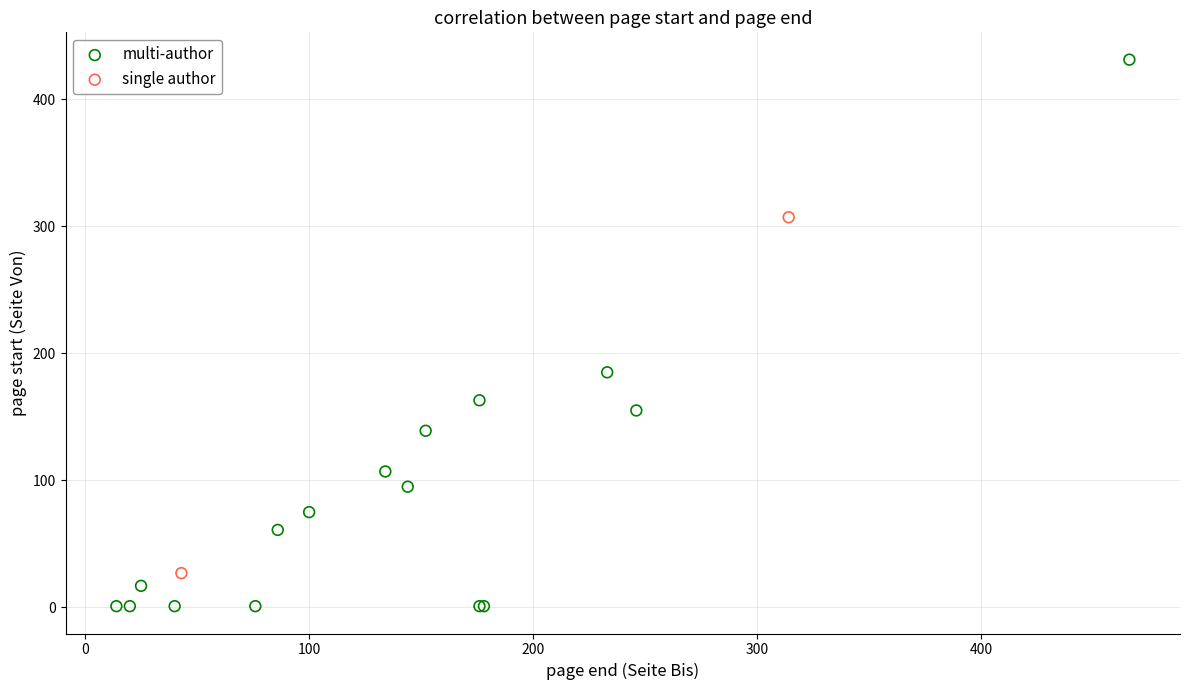

What are all the series names shown in the legend?

multi-author, single author